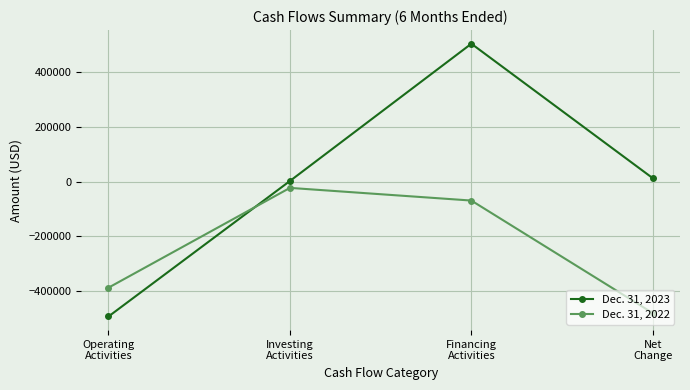

What is the average value of the Dec. 31, 2022 series?

-240982